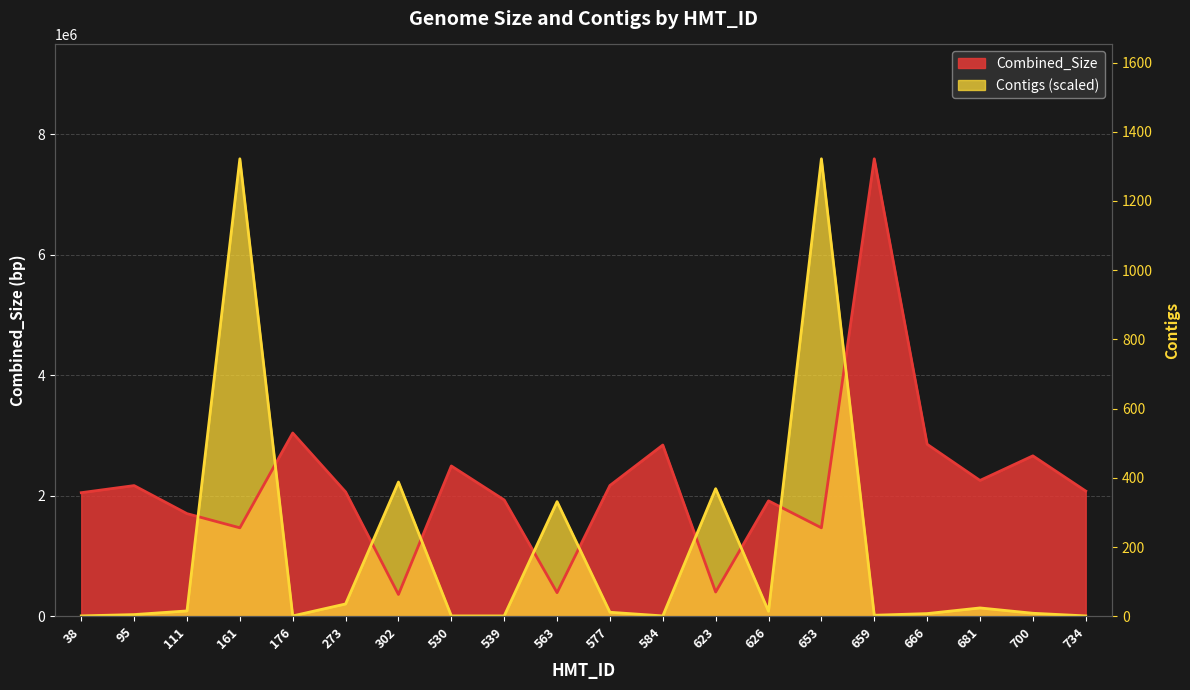

Rank the series by their average value, from lowest to highest.

Contigs, Combined_Size